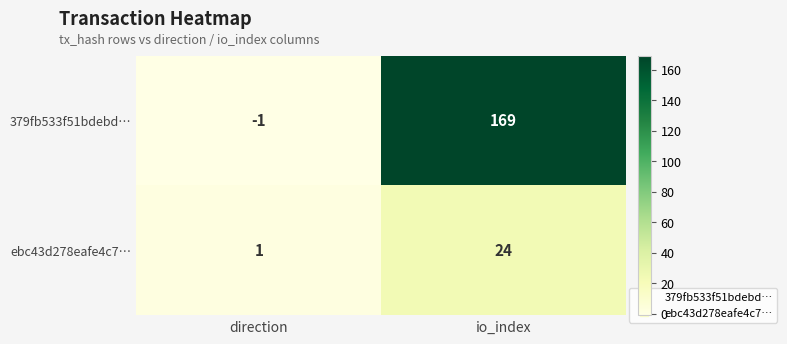

Is it true that ebc43d278eafe4c7… equals 1 at direction?

True